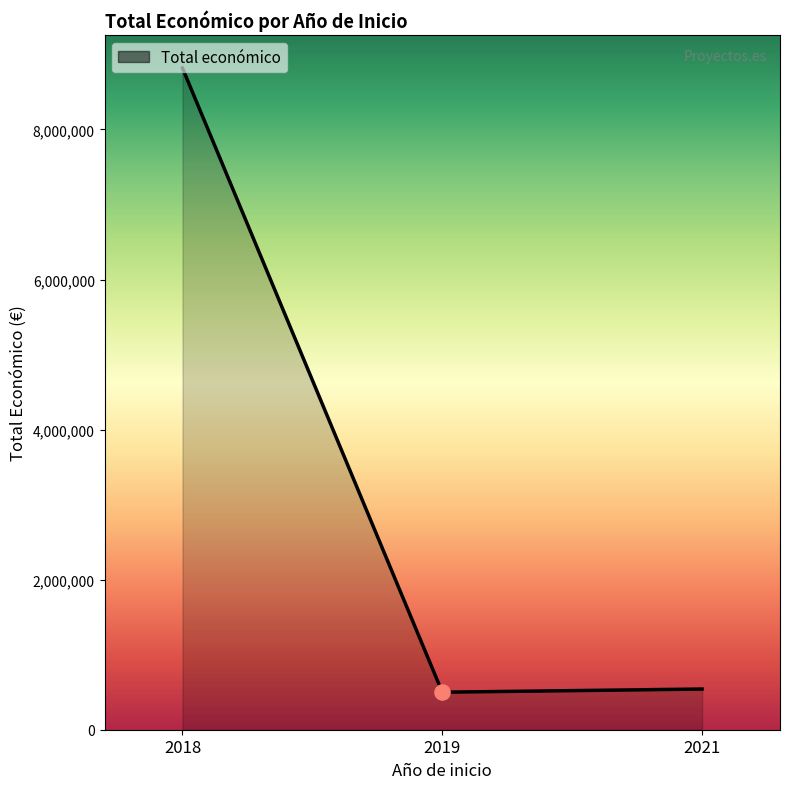

What is the change in value from 2018 to 2019?

-8317505